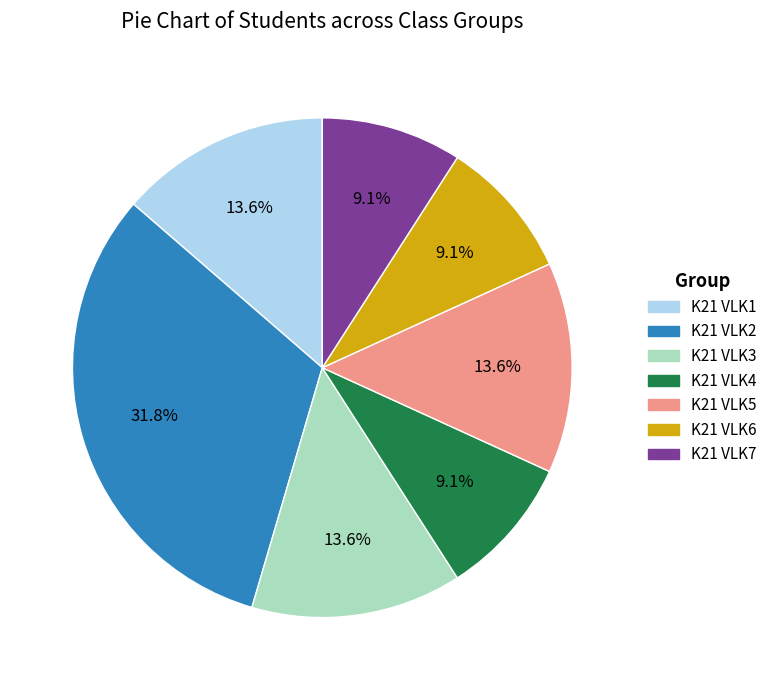

Is there a majority slice in this chart?

No